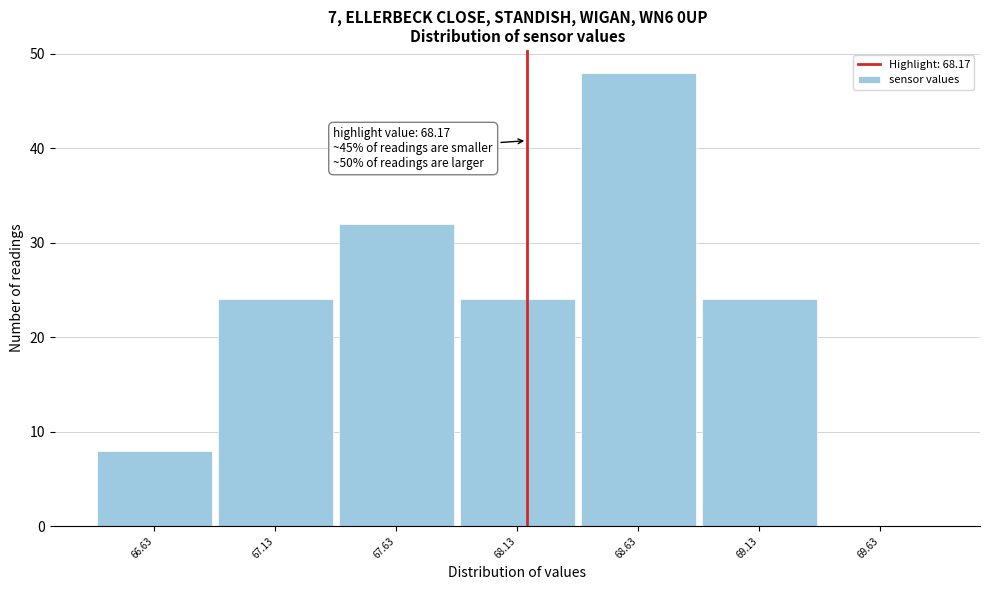

Over which range of the x-axis is the bar tallest?

68.38 to 68.88